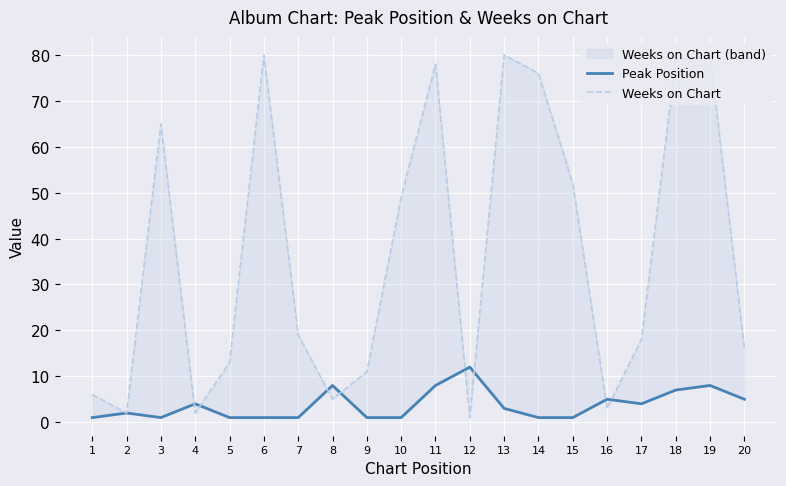

What is the value of the Weeks on Chart point at the 3rd from the left?

65